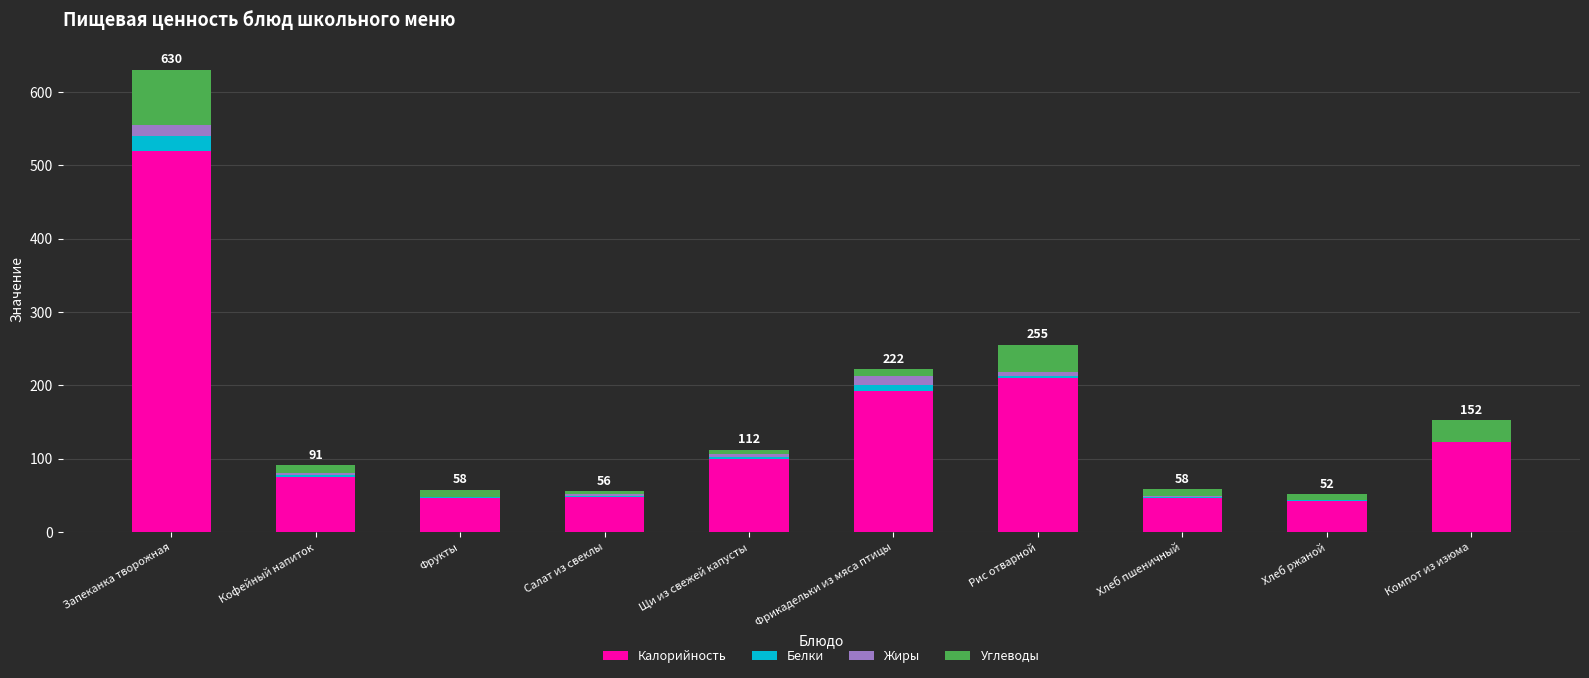

Which category has the highest value in the Калорийность series?

Запеканка творожная